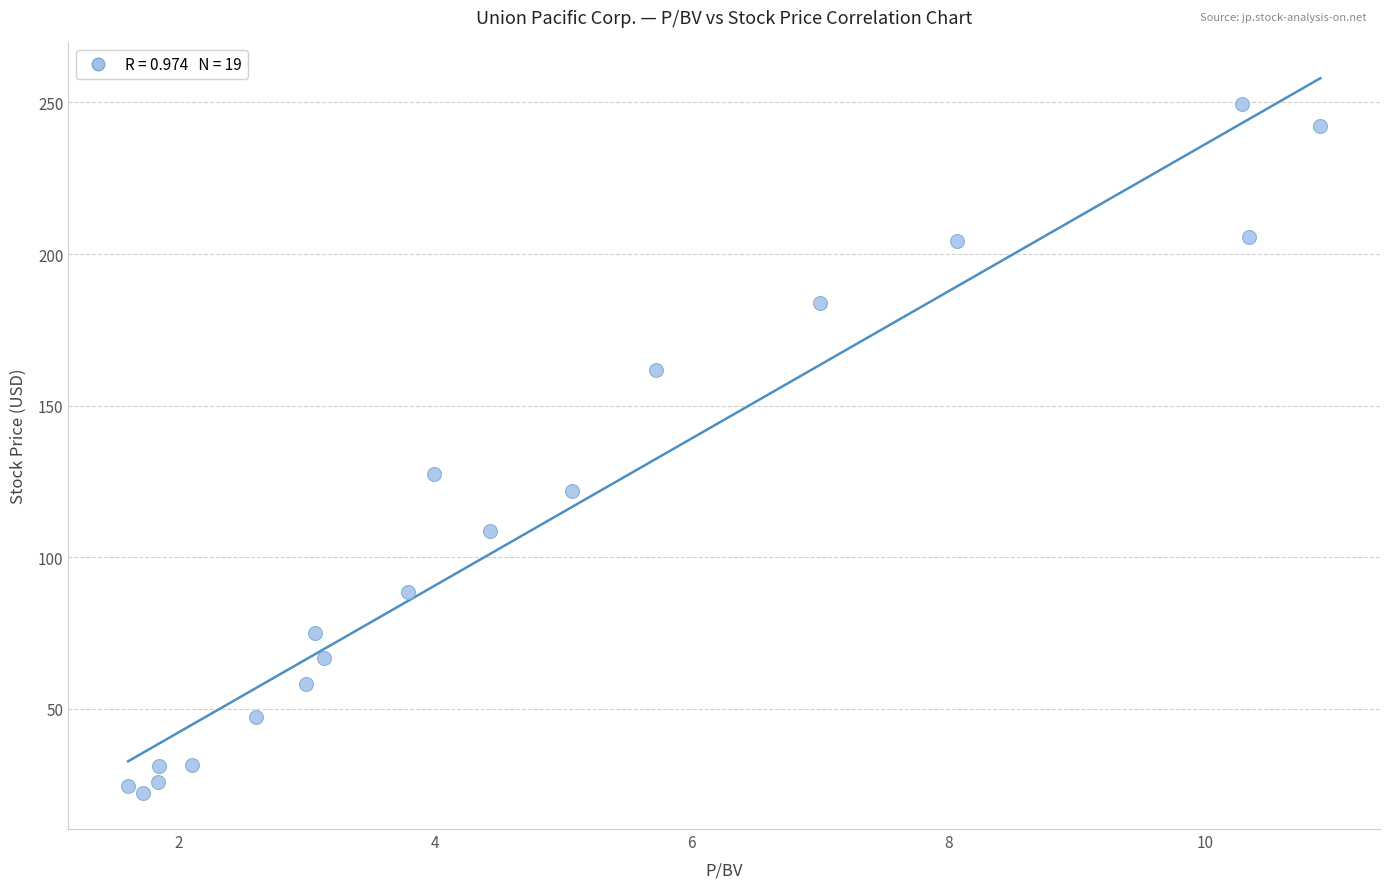

What is the range of Y values (max minus min)?

227.3